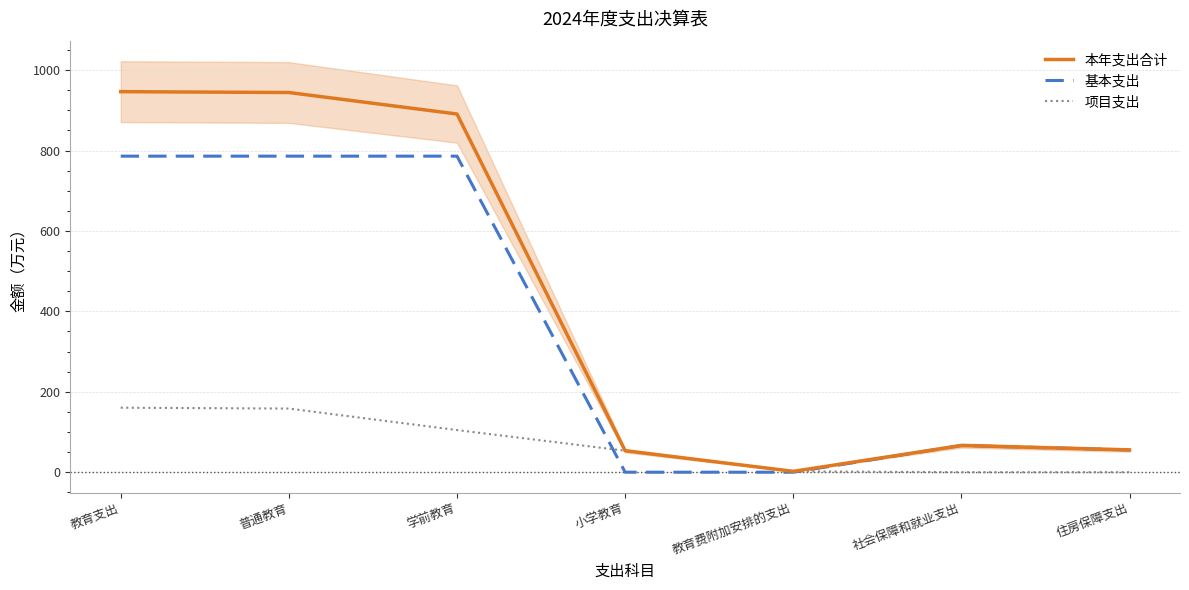

What is the difference between the maximum and second lowest values in the 基本支出 series?

786.1